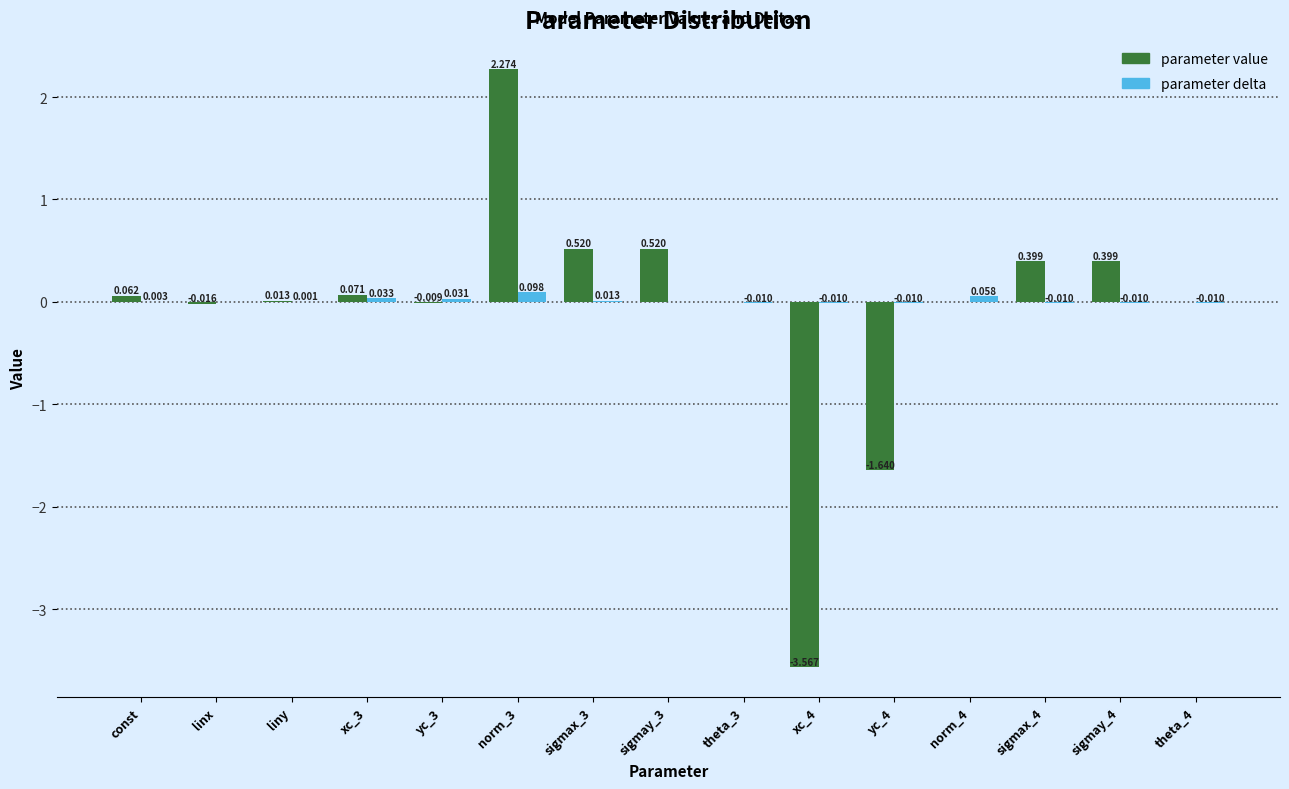

Between yc_3 and theta_4, which series saw the biggest shift?

parameter delta